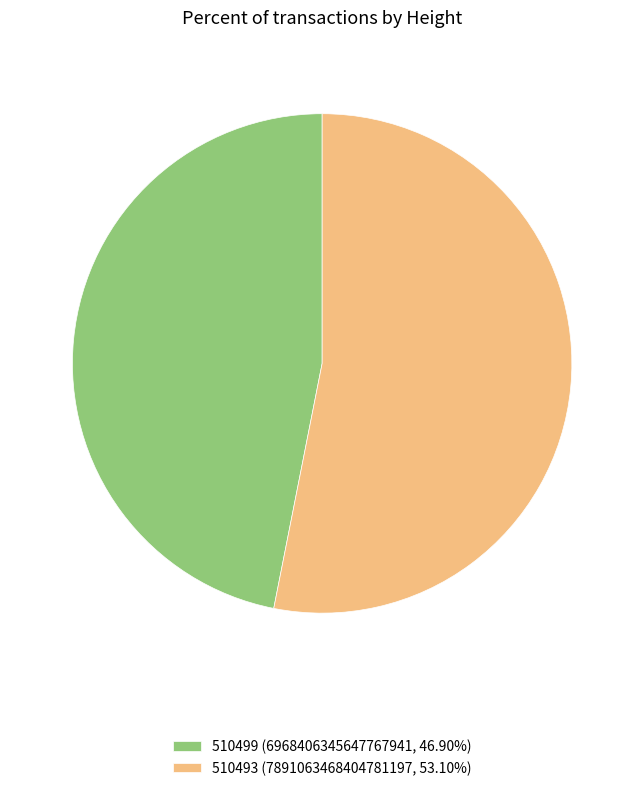

Do 510493 and 510499 together represent more than half of the pie?

Yes